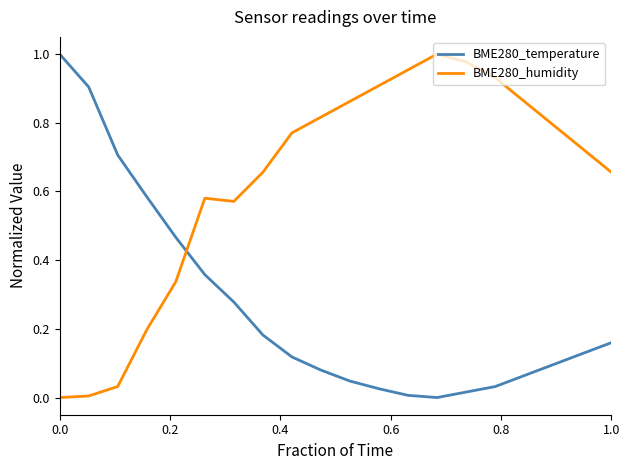

Which series has the largest total across all categories?

BME280_humidity